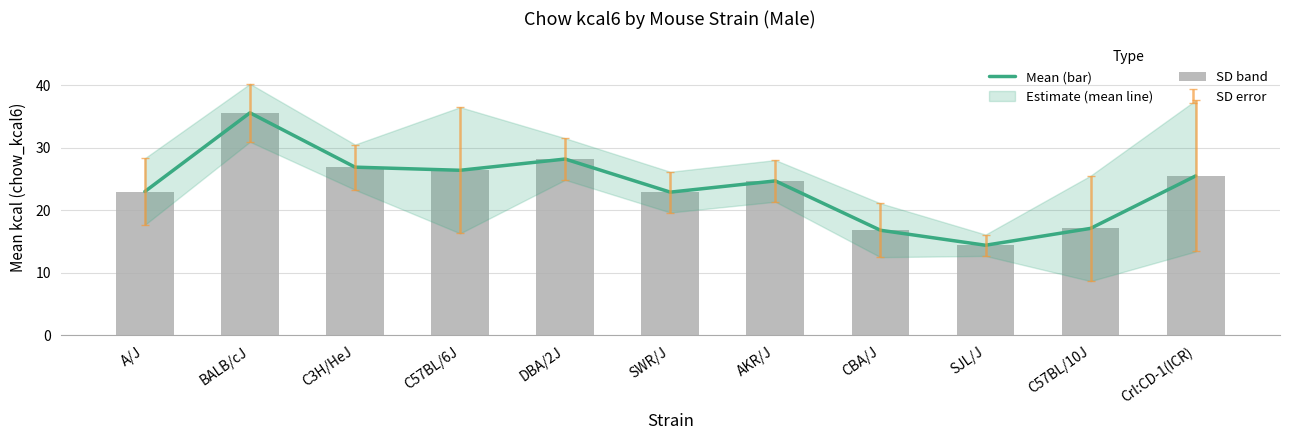

List the labels in order of mean line value, smallest first.

SJL/J, CBA/J, C57BL/10J, SWR/J, A/J, AKR/J, Crl:CD-1(ICR), C57BL/6J, C3H/HeJ, DBA/2J, BALB/cJ